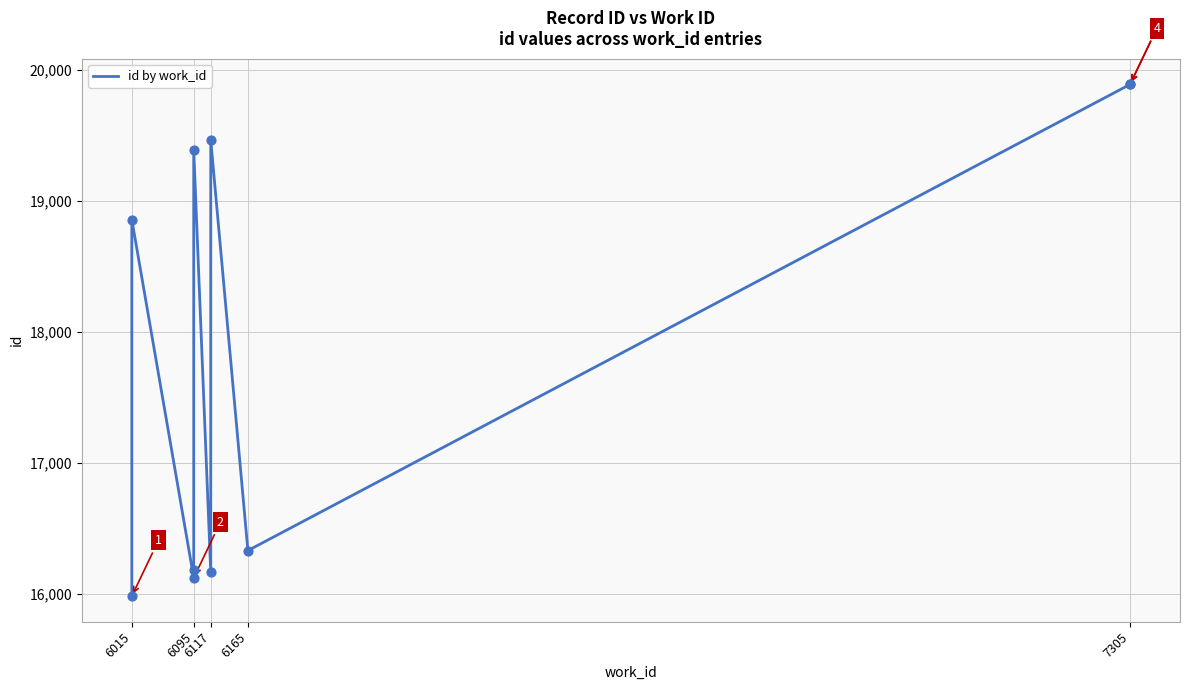

What is the ratio of the value at 6015 to the value at 6095?

0.8